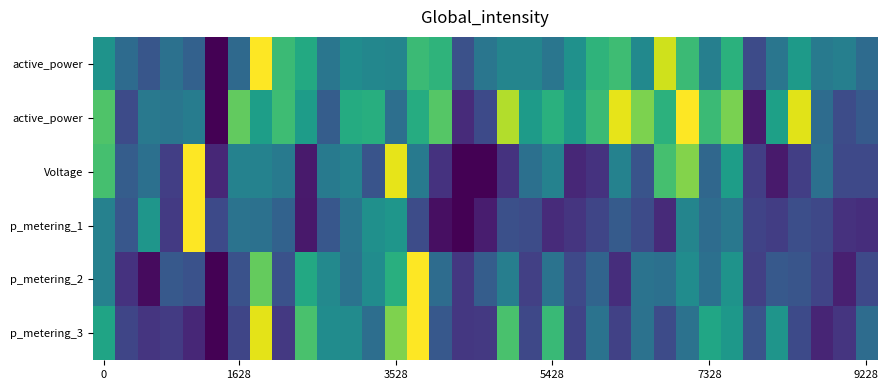

Count the number of categories in the chart.

35